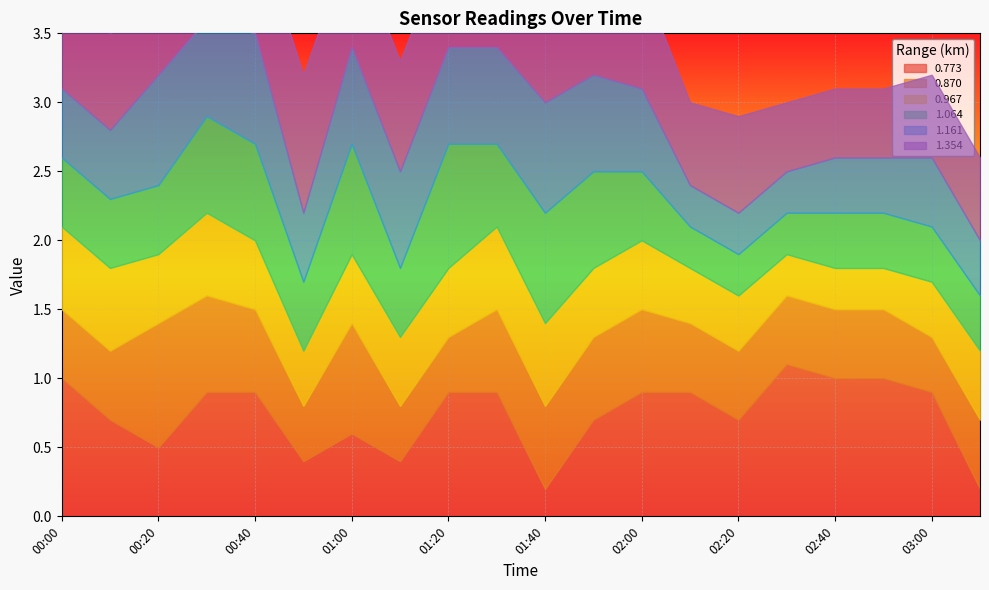

What is the value of the 0.773 point at the 9th from the left?

0.9